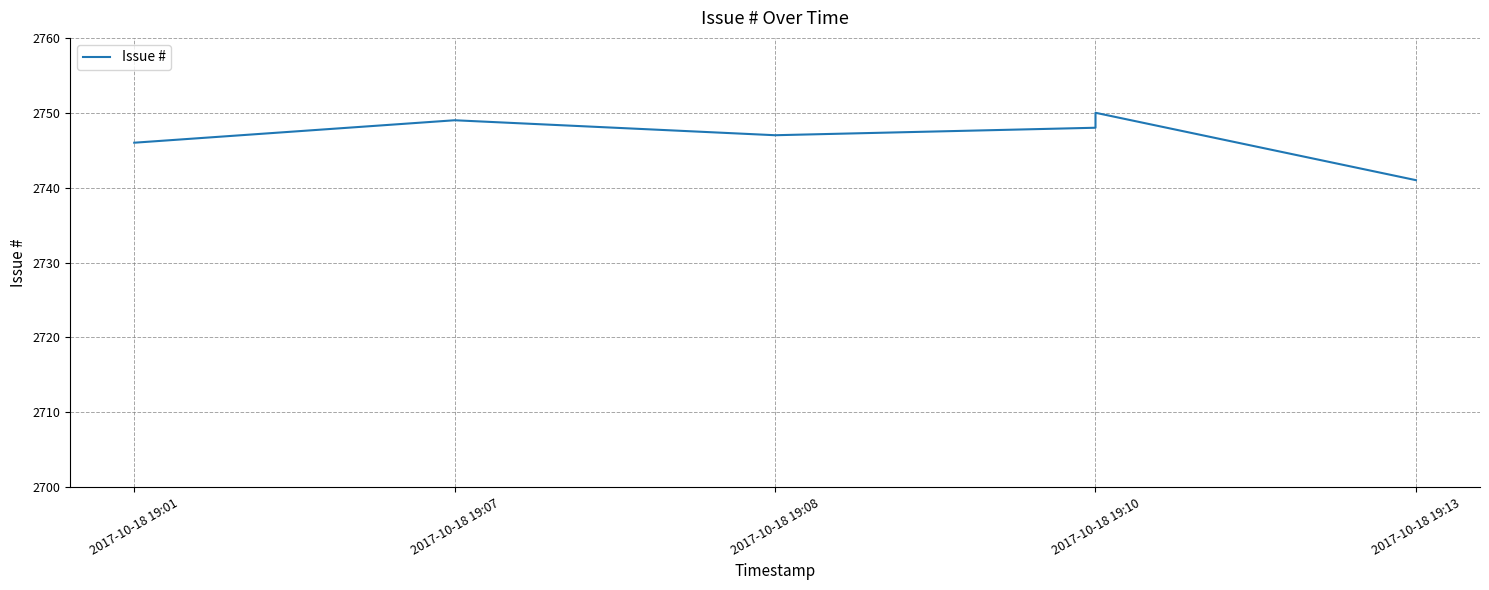

Reading right to left, list all the values displayed in this chart.

2741	2750	2748	2747	2749	2746